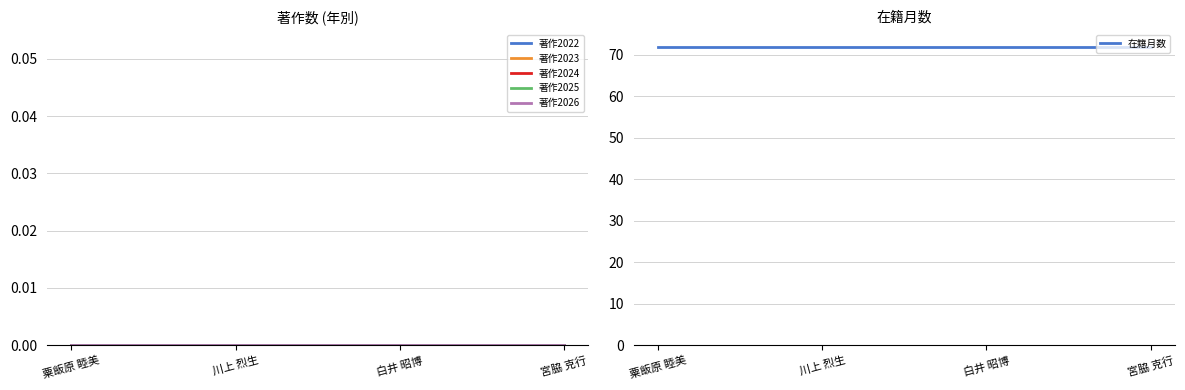

Which has a higher value, 川上 烈生 or 白井 昭博?

川上 烈生